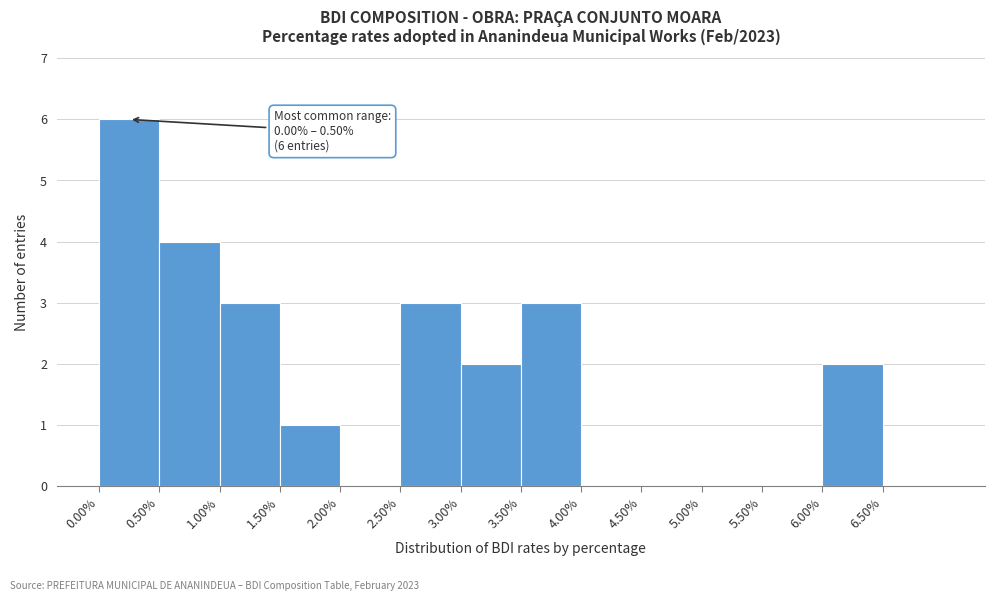

Over which range of the x-axis is the bar tallest?

0.0 to 0.5